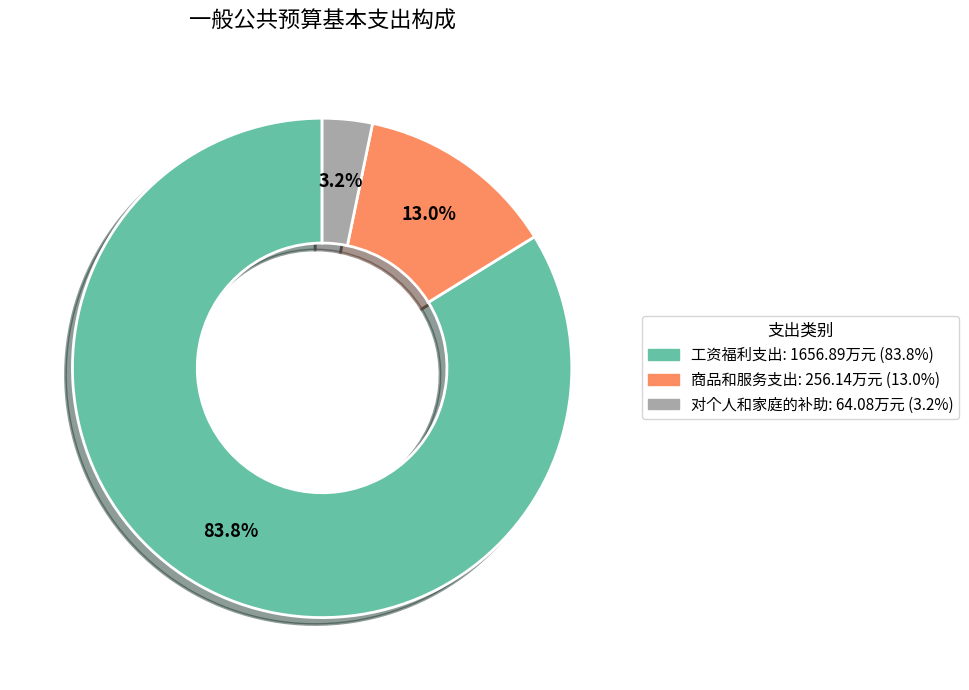

Does any single category account for the majority?

Yes